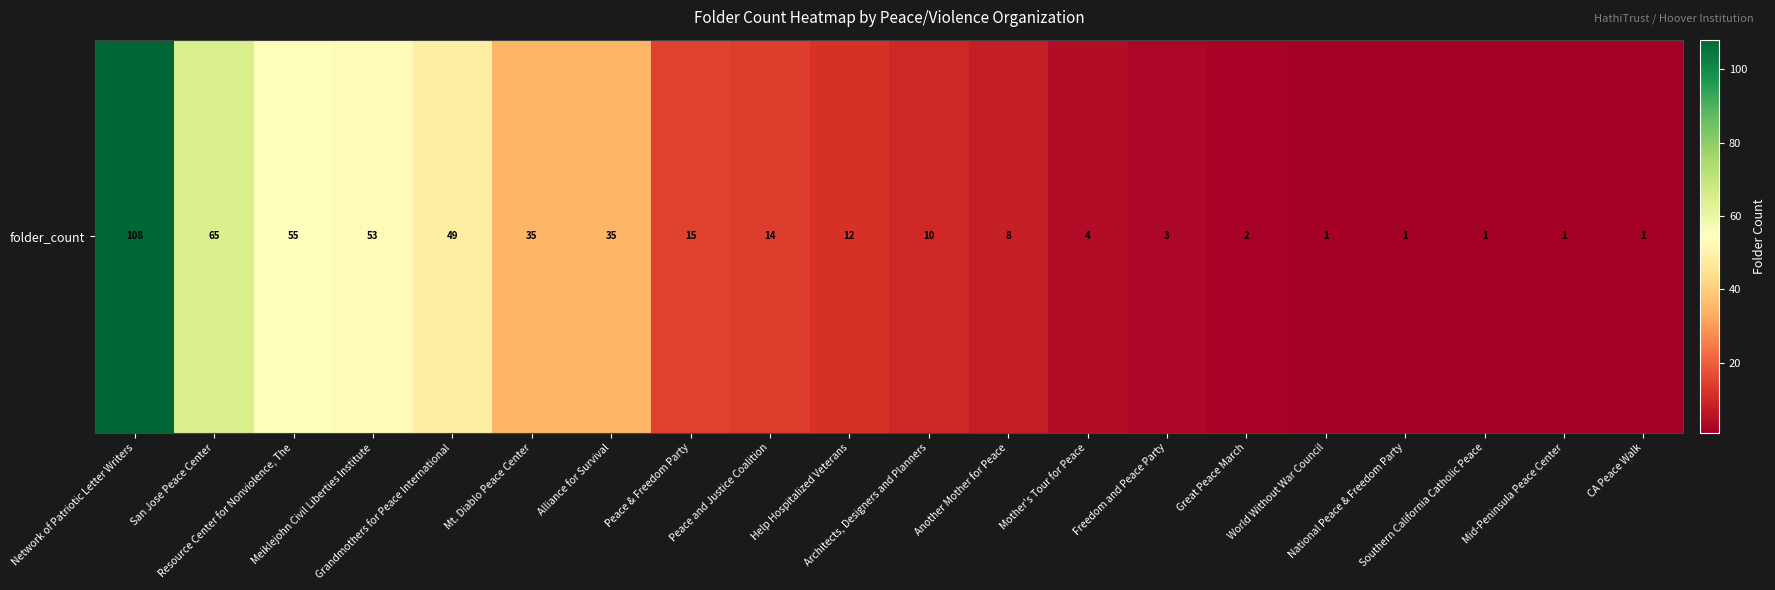

How many values exceed 12?

9